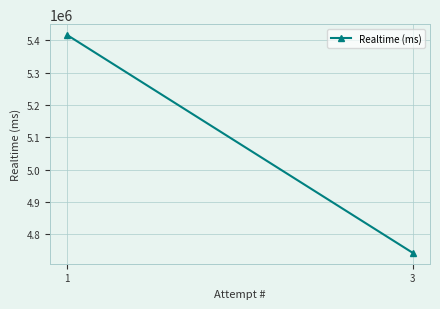

How many data points does each series have?

2